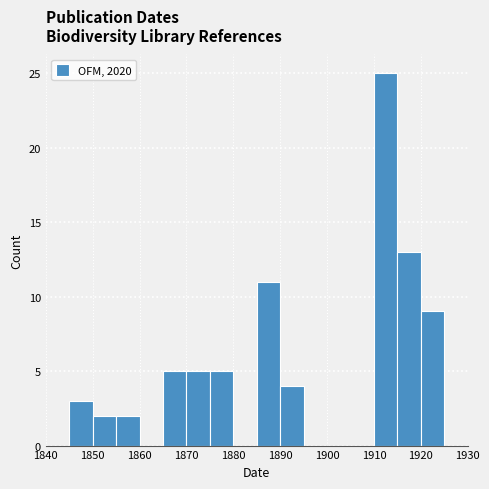

Over which range of the x-axis is the bar tallest?

1910 to 1915